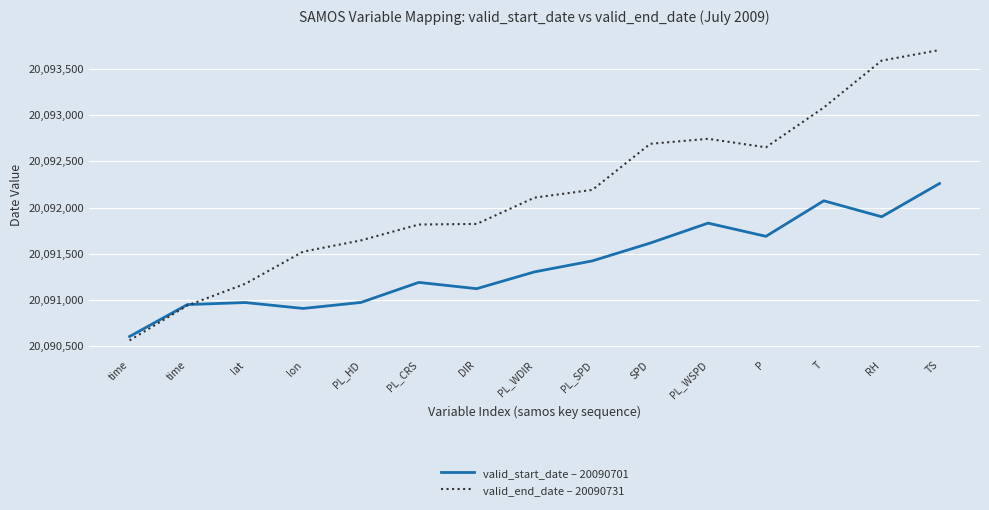

Does the chart display data point markers on the line(s)?

No